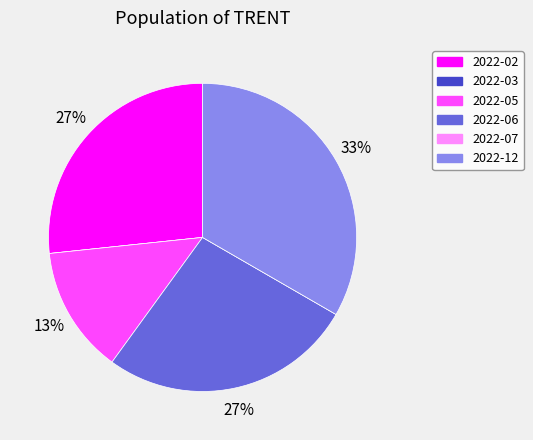

Is there a majority slice in this chart?

No